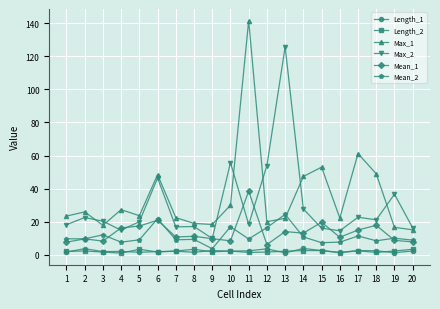

True or false: Mean_1 and Max_1 intersect in this chart.

False